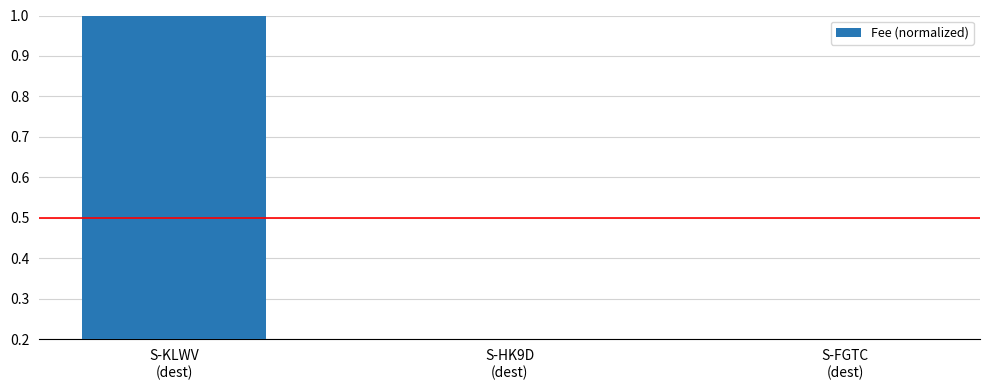

Are the bars horizontal?

No